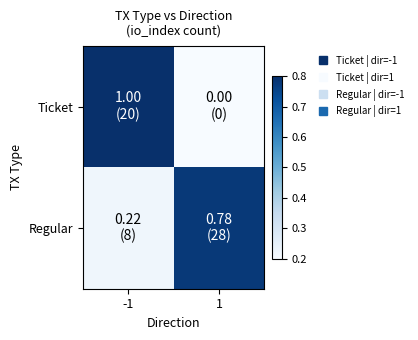

Reading left to right, list all the values displayed in this chart.

Ticket: -1=1.0	1=0.0
Regular: -1=0.2	1=0.8